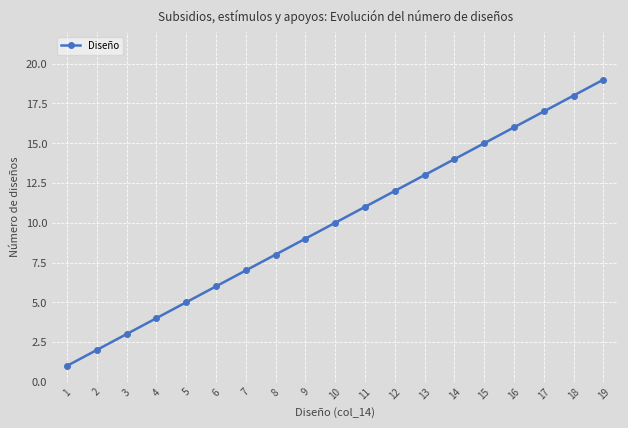

True or false: there are more than 1 points higher than both neighbors.

False